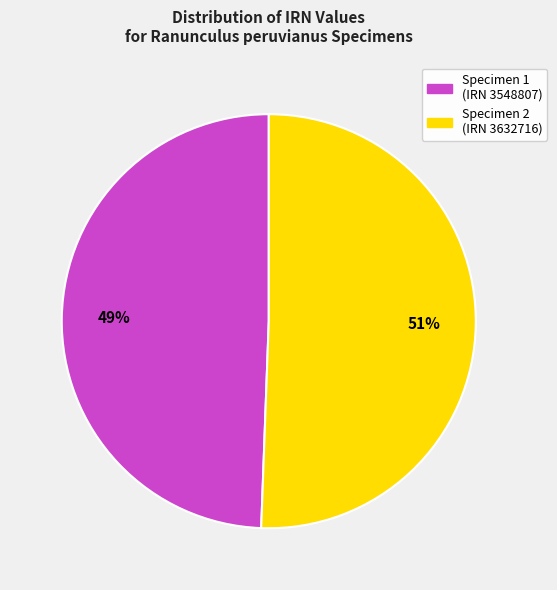

To the nearest percent, what is the average slice percentage?

50%